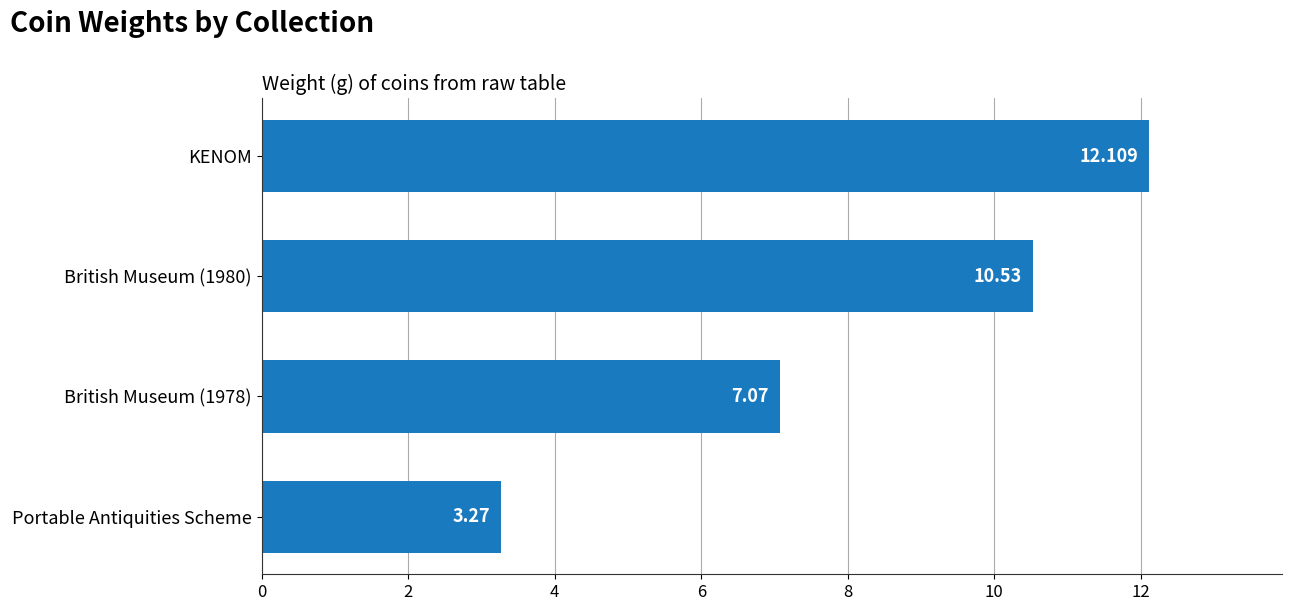

What is the difference between the maximum and minimum values?

8.8